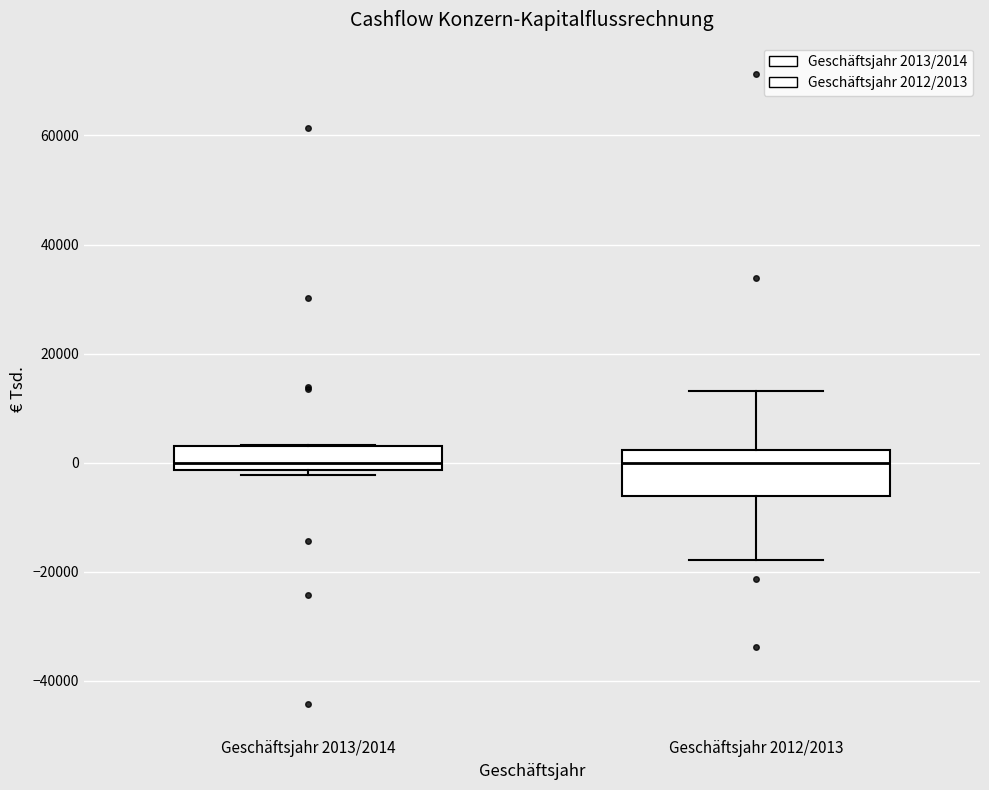

Comparing the boxes themselves (not the whiskers), which one is the tallest?

Geschäftsjahr 2012/2013